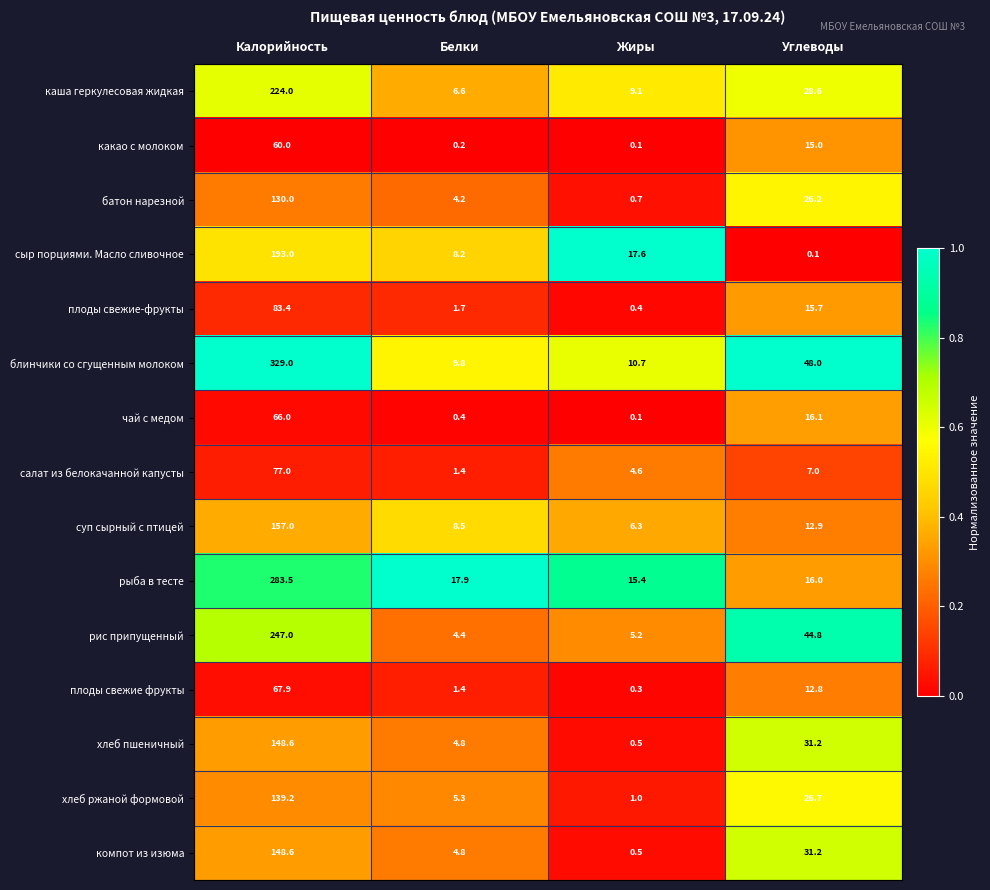

Between Калорийность and Белки, which series saw the biggest shift?

блинчики со сгущенным молоком